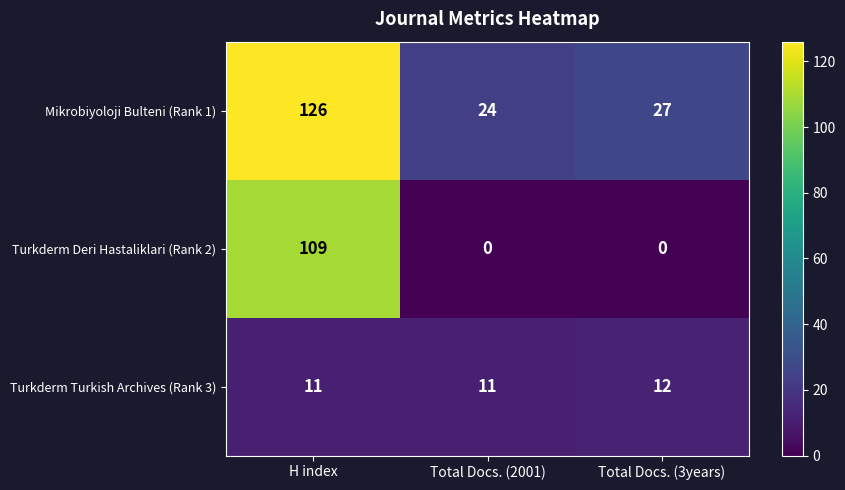

What is the difference between the maximum and minimum values in the Mikrobiyoloji Bulteni (Rank 1) series?

102